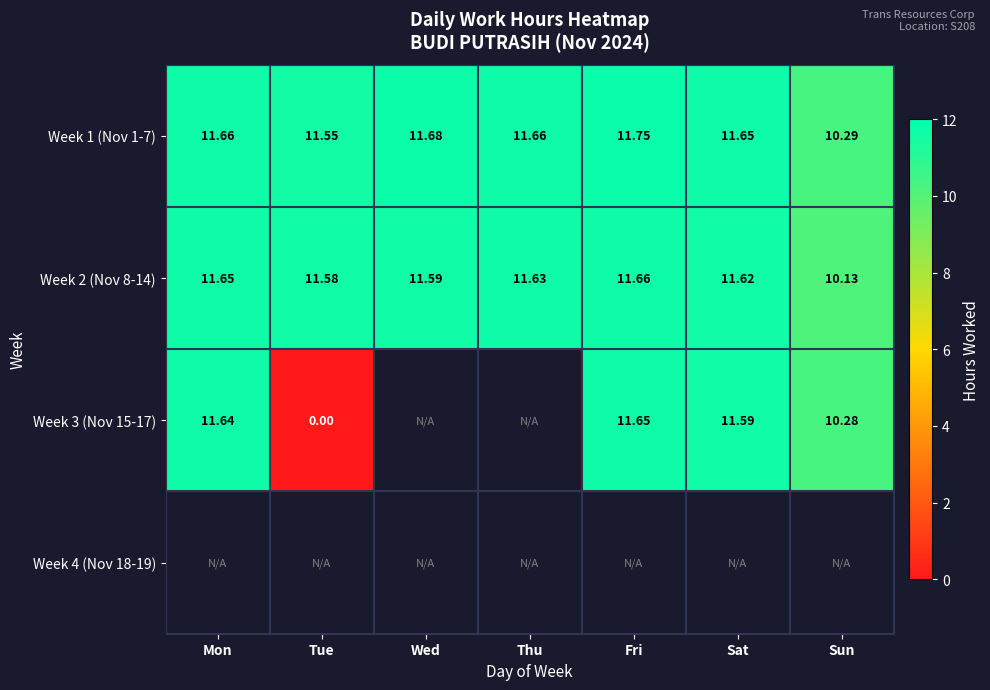

At which label does Week 1 (Nov 1-7) reach its peak?

Fri